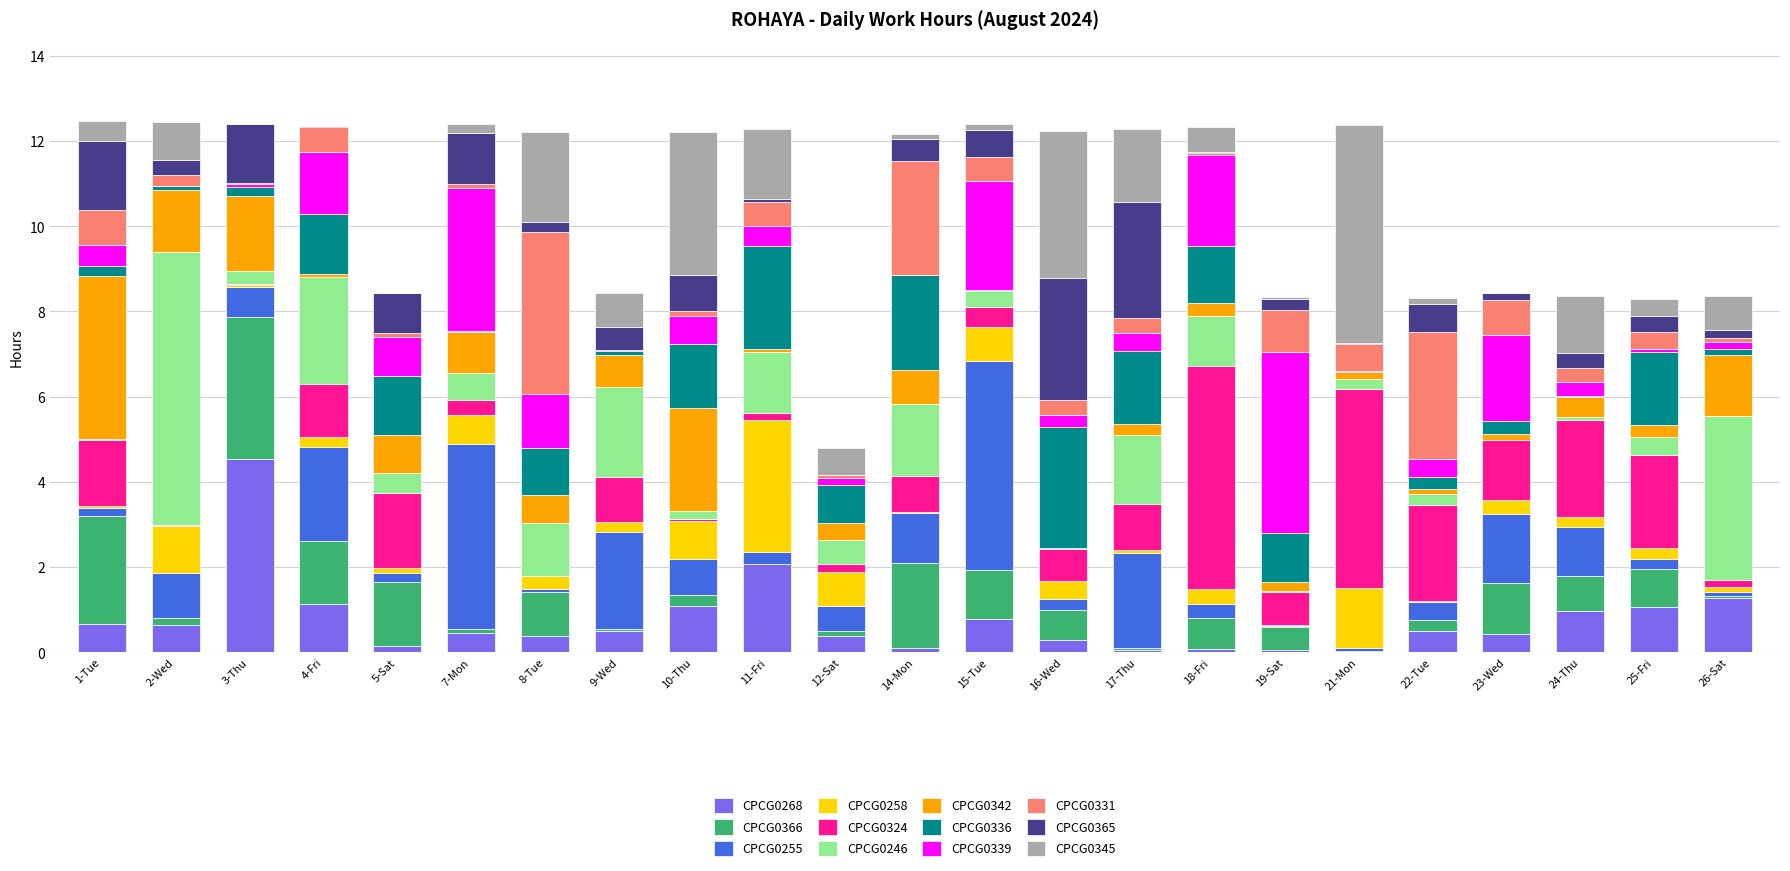

True or false: CPCG0268 has a value of 0.1 at 5-Sat.

True